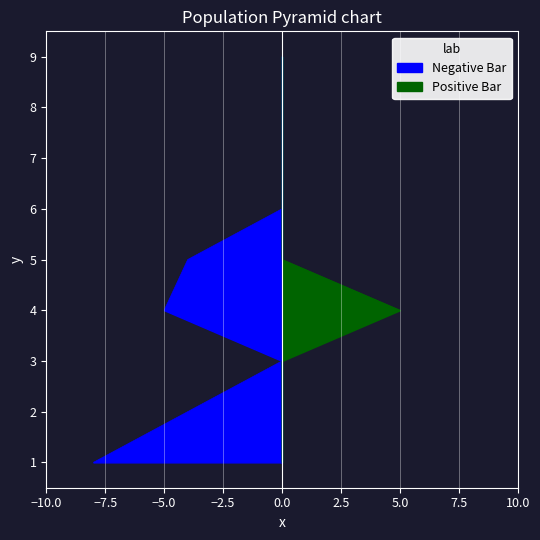

How many lines are shown in the chart?

2